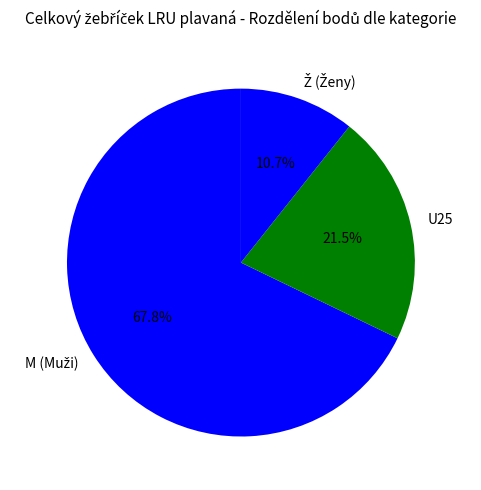

Does U25 account for over 50% of the chart?

No